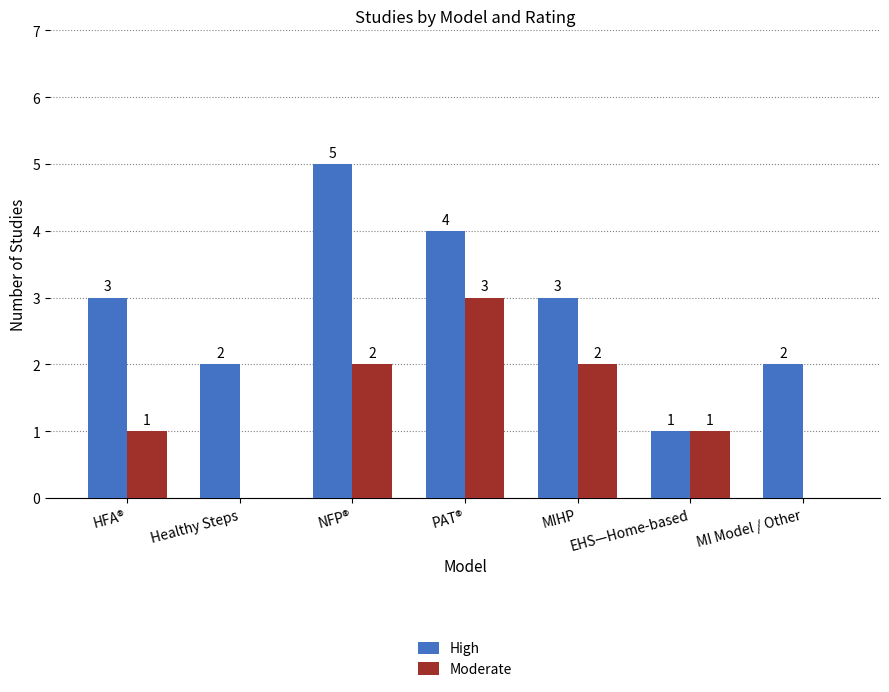

Which series changed the most between NFP® and MIHP?

High